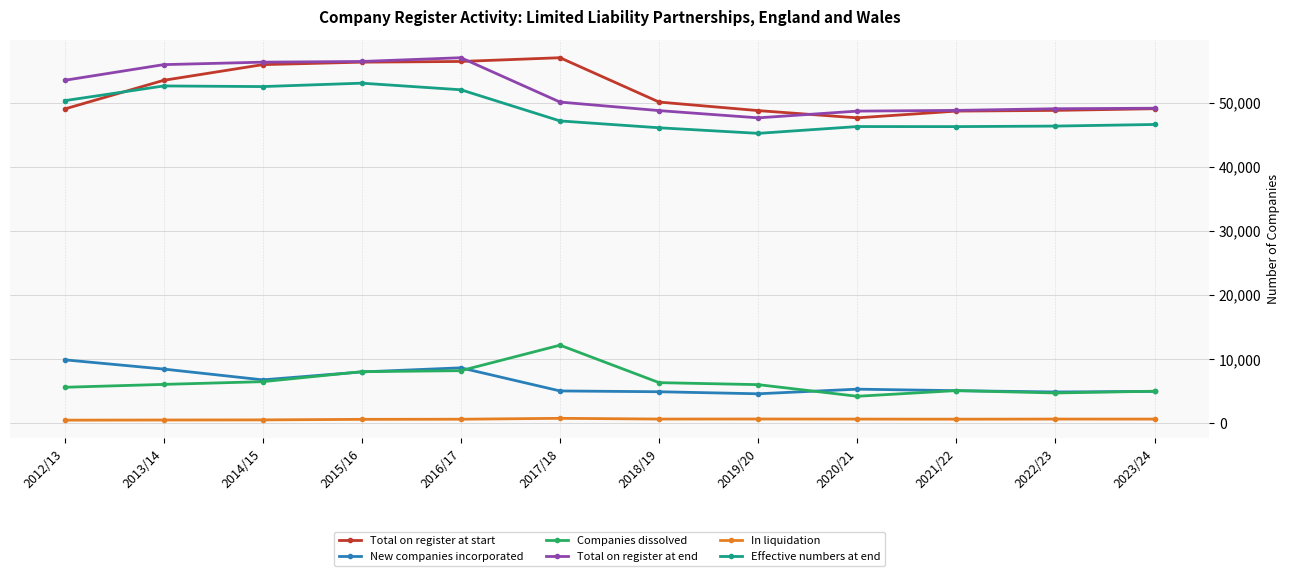

Between 2017/18 and 2020/21, which series saw the biggest shift?

Total on register at start